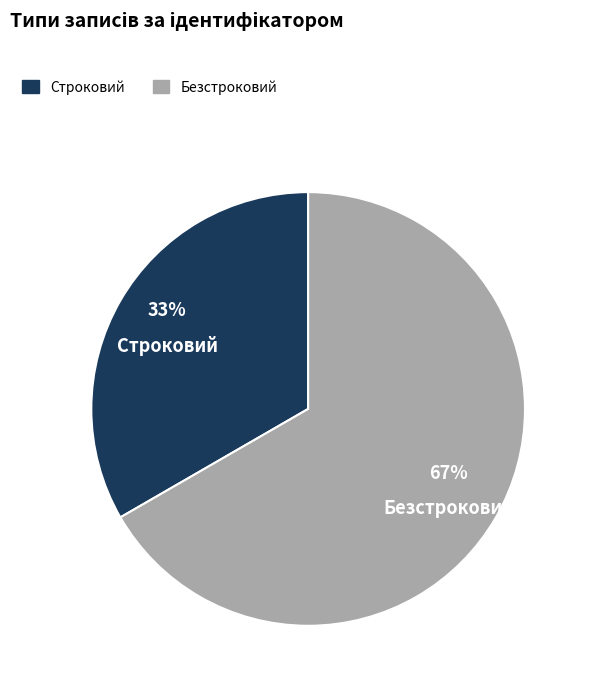

What percentage is the Безстроковий slice, to the nearest percent?

67%